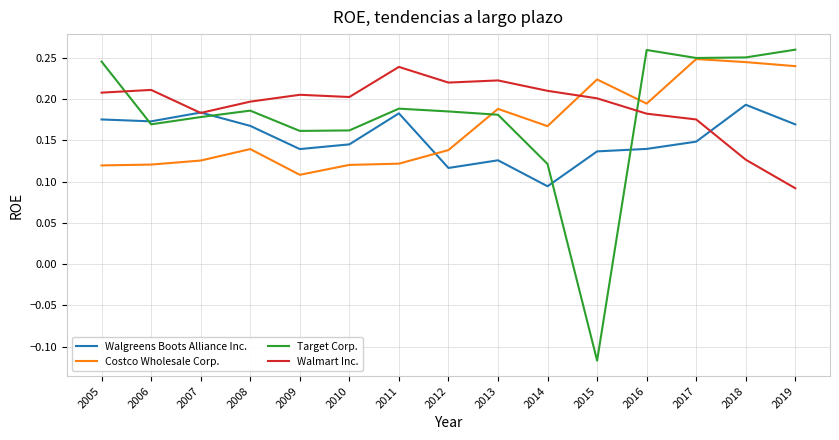

True or false: Costco Wholesale Corp. and Target Corp. intersect in this chart.

True